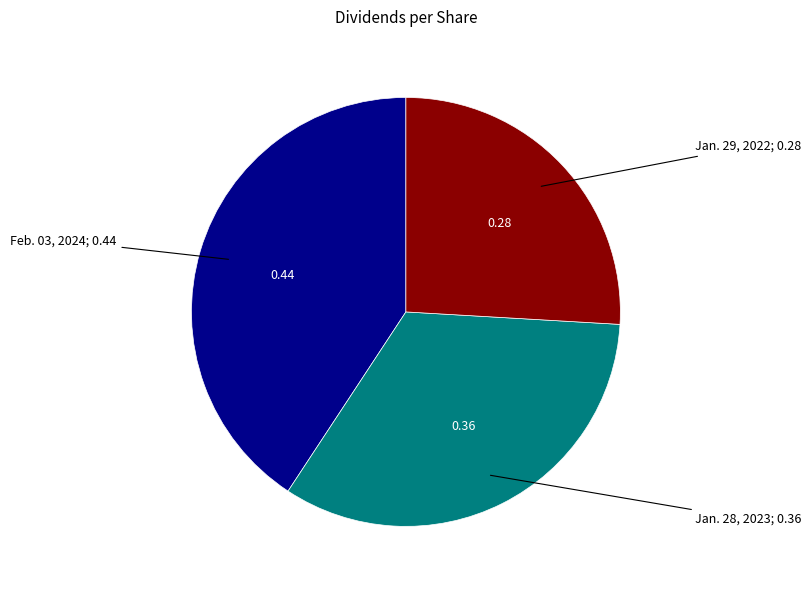

Is there a majority slice in this chart?

No